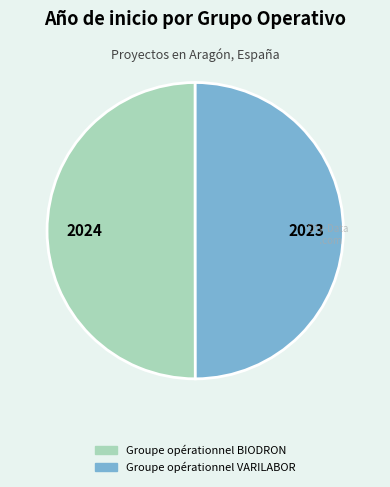

True or false: Groupe opérationnel BIODRON accounts for 50% of the total.

True